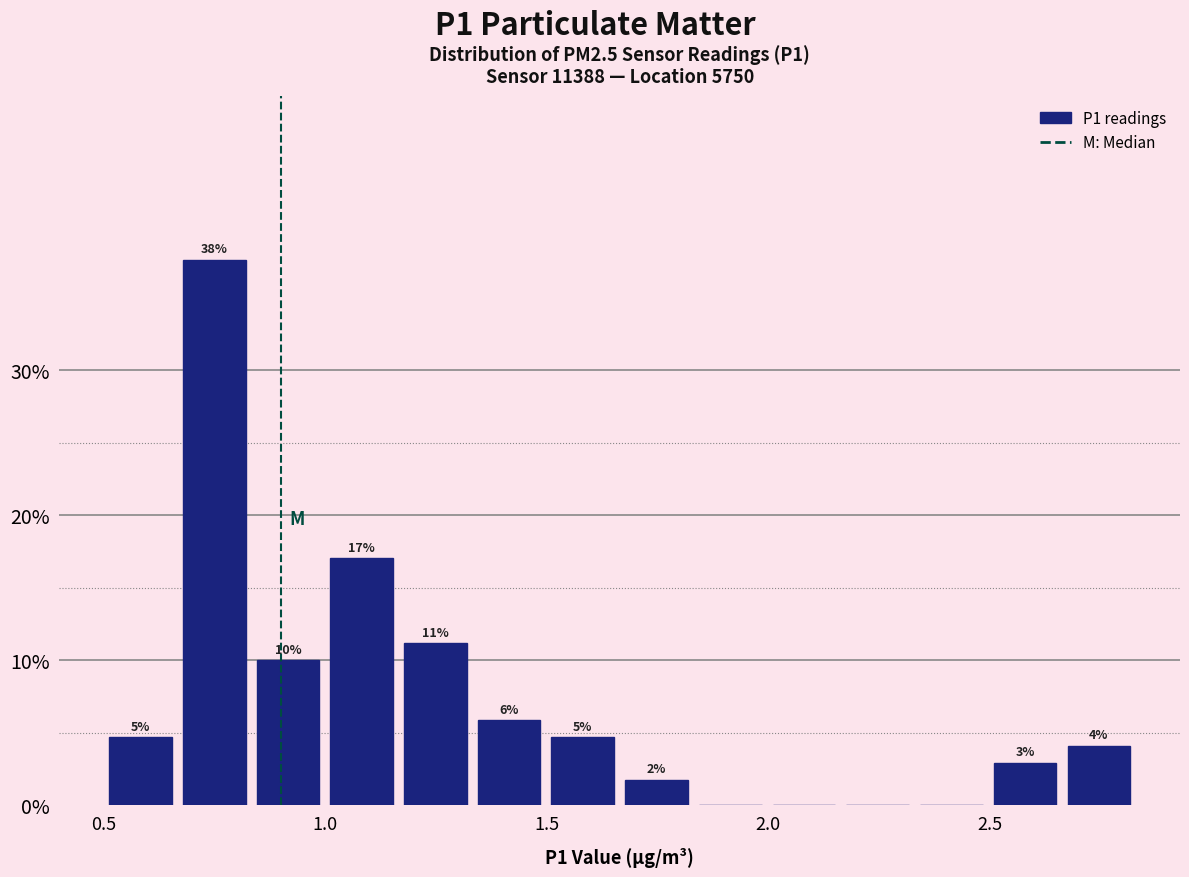

Around what value on the x-axis is the tallest bar? Give the approximate position of its centre, as read against the axis.

0.75